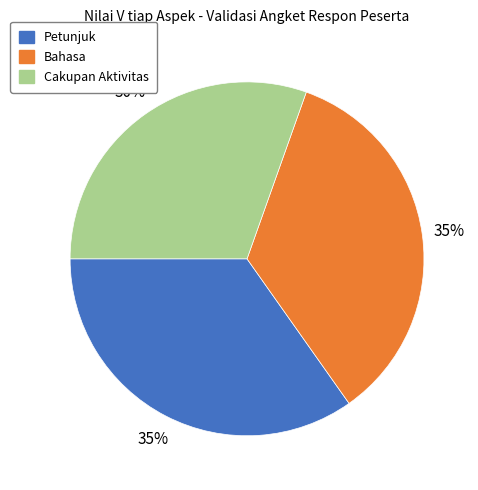

Which category has the smallest portion of the pie?

Cakupan Aktivitas